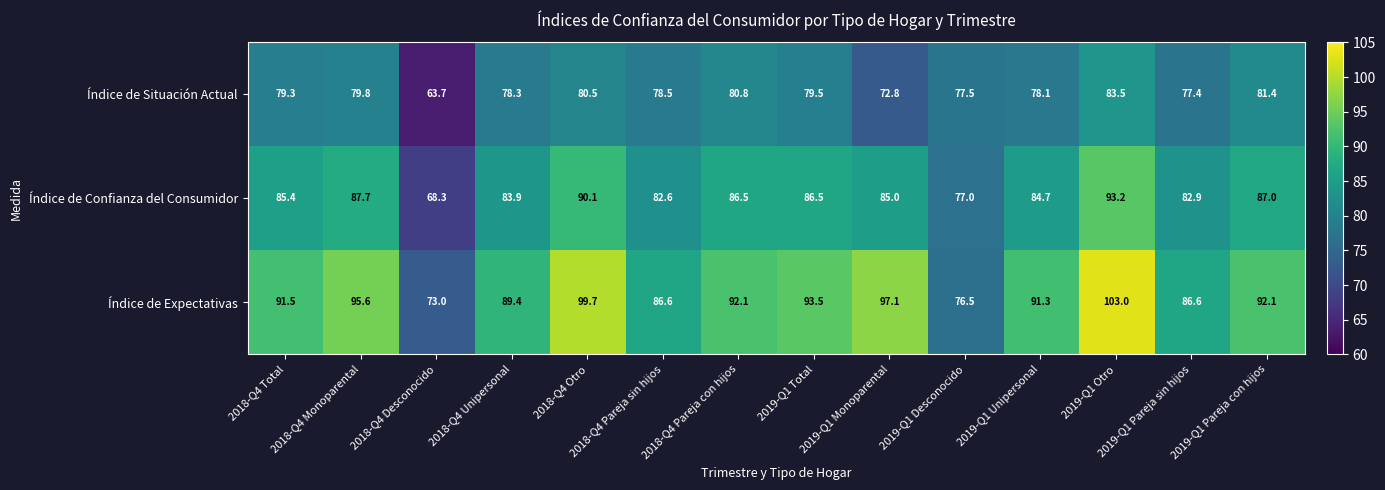

List the labels in order of Índice de Situación Actual value, largest first.

2019-Q1 Otro, 2019-Q1 Pareja con hijos, 2018-Q4 Pareja con hijos, 2018-Q4 Otro, 2018-Q4 Monoparental, 2019-Q1 Total, 2018-Q4 Total, 2018-Q4 Pareja sin hijos, 2018-Q4 Unipersonal, 2019-Q1 Unipersonal, 2019-Q1 Desconocido, 2019-Q1 Pareja sin hijos, 2019-Q1 Monoparental, 2018-Q4 Desconocido